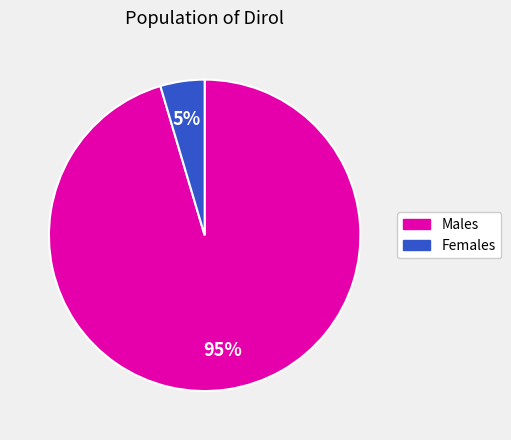

Is there a majority slice in this chart?

Yes